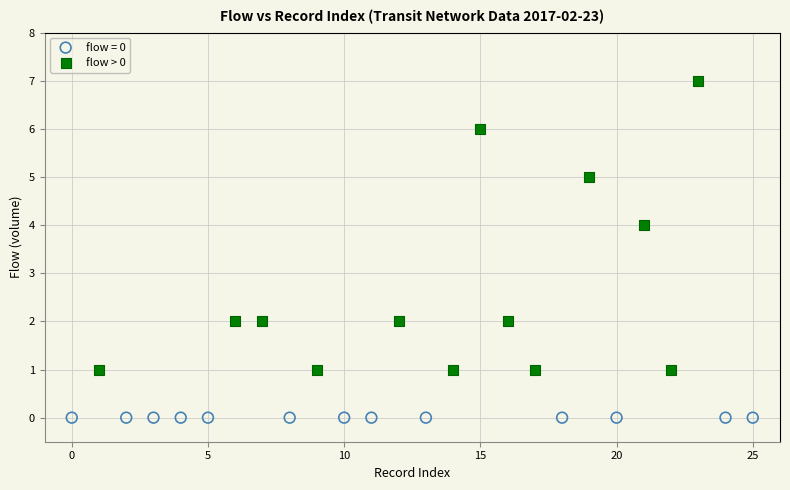

Which series contains the lowest Y value?

flow = 0